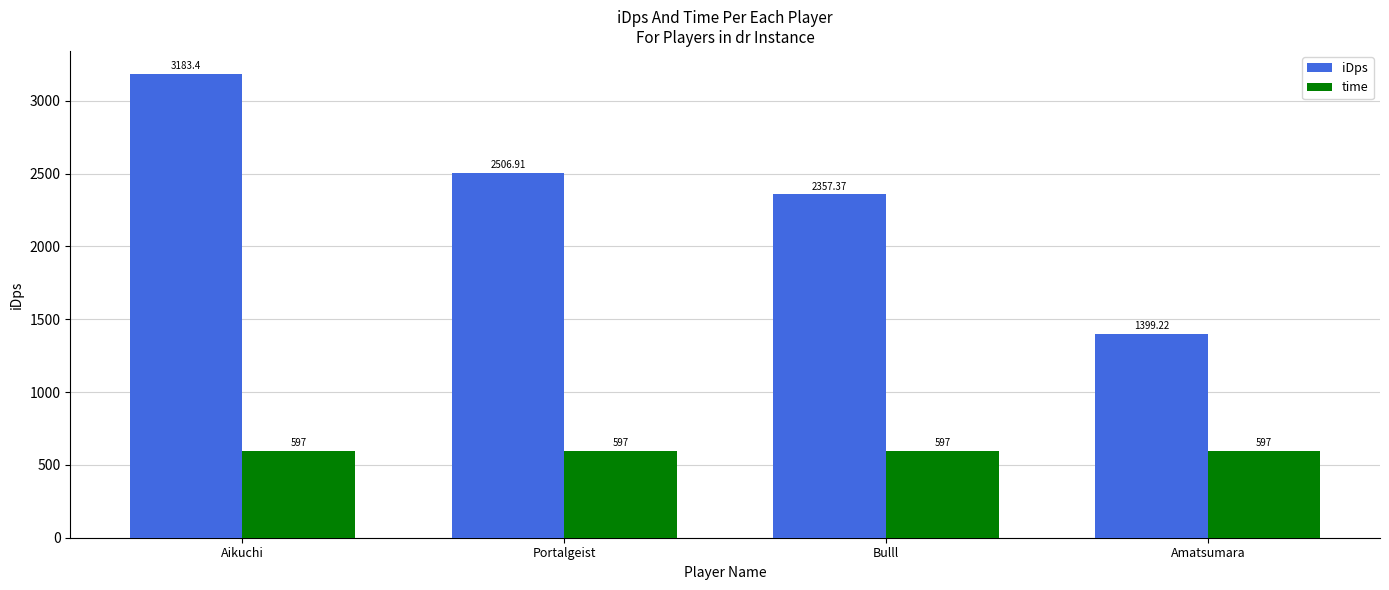

Which series has the largest range (max minus min)?

iDps